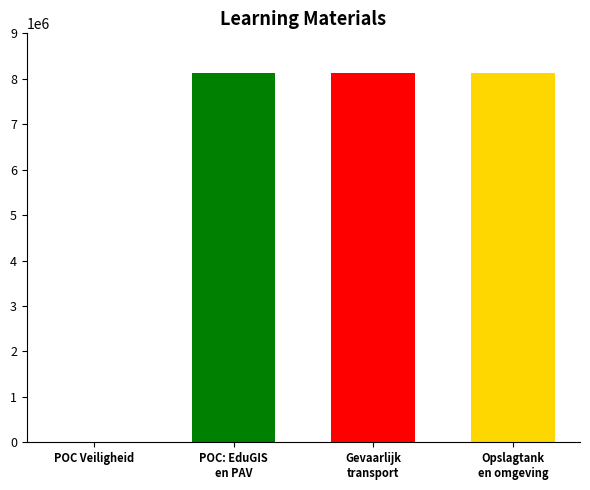

What is the difference between the maximum and minimum values?

8116704